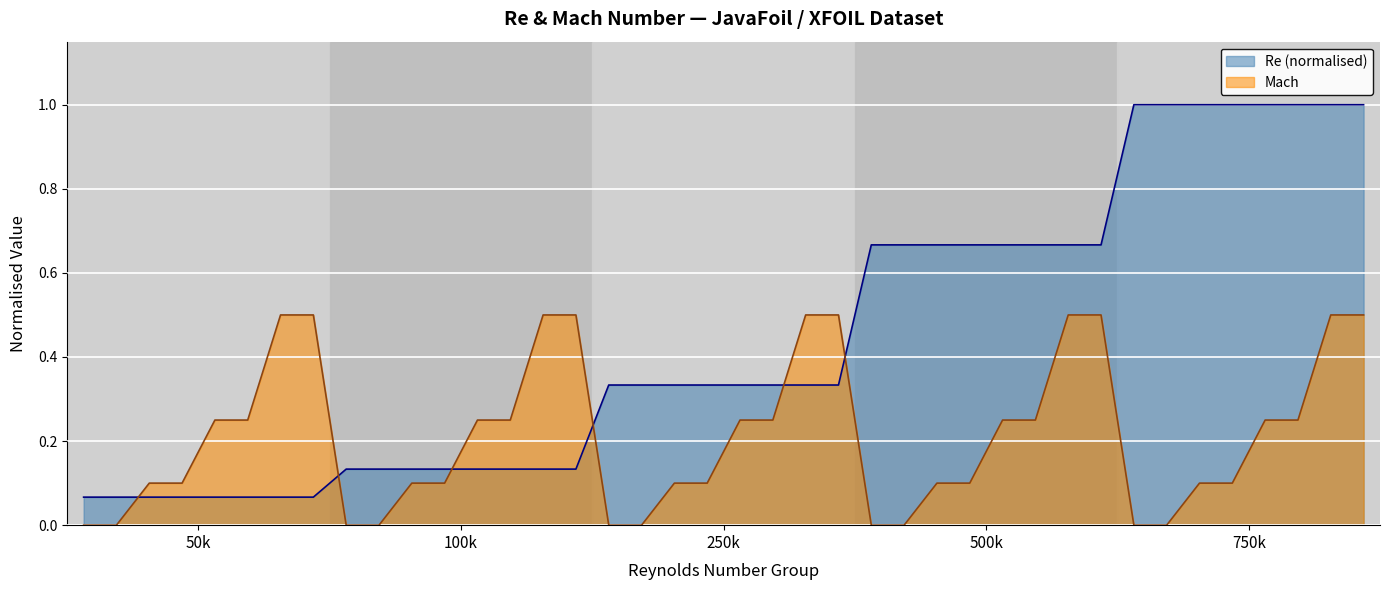

What are all the series names shown in the legend?

Re (normalised), Mach